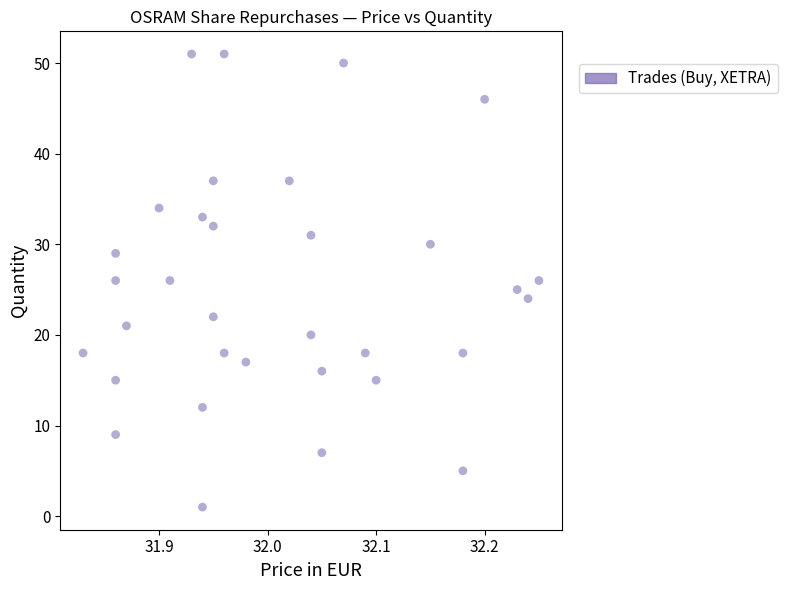

What is the range of Y values (max minus min)?

50